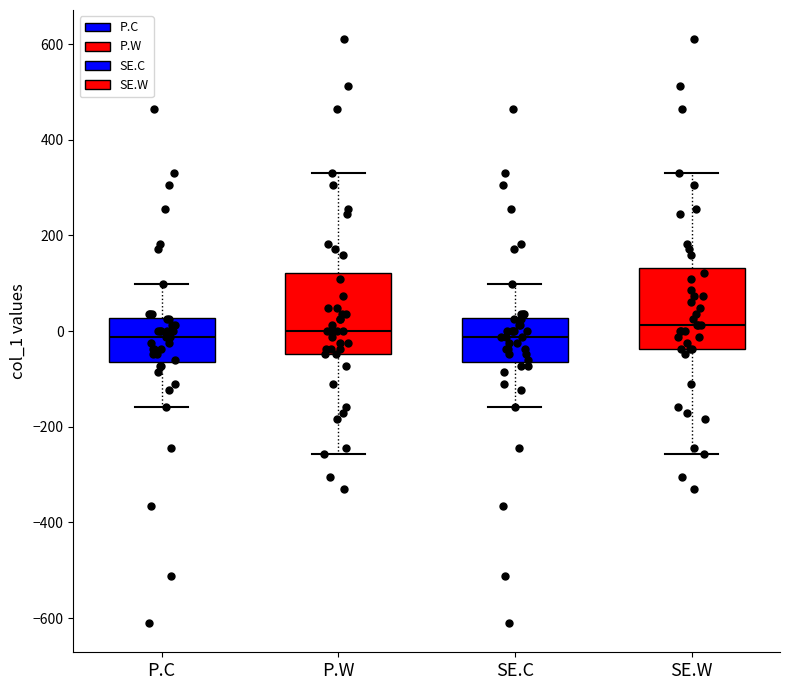

Reading left to right, read every box against the y-axis: the position of its median line, the range the box covers, and the ends of its whiskers. The values are not printed on the chart, so give them approximately, as read against the axis.

P.C: median -20, box -60 to 20, whiskers -160 to 100
P.W: median 0, box -40 to 120, whiskers -260 to 320
SE.C: median -20, box -60 to 20, whiskers -160 to 100
SE.W: median 20, box -40 to 140, whiskers -260 to 320